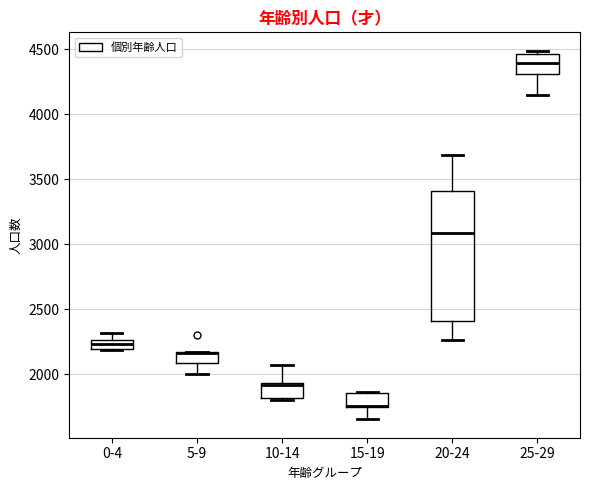

Where does the upper whisker of the box for 20-24 end on the y-axis? The values are not printed on the chart, so give them approximately, as read against the axis.

3700